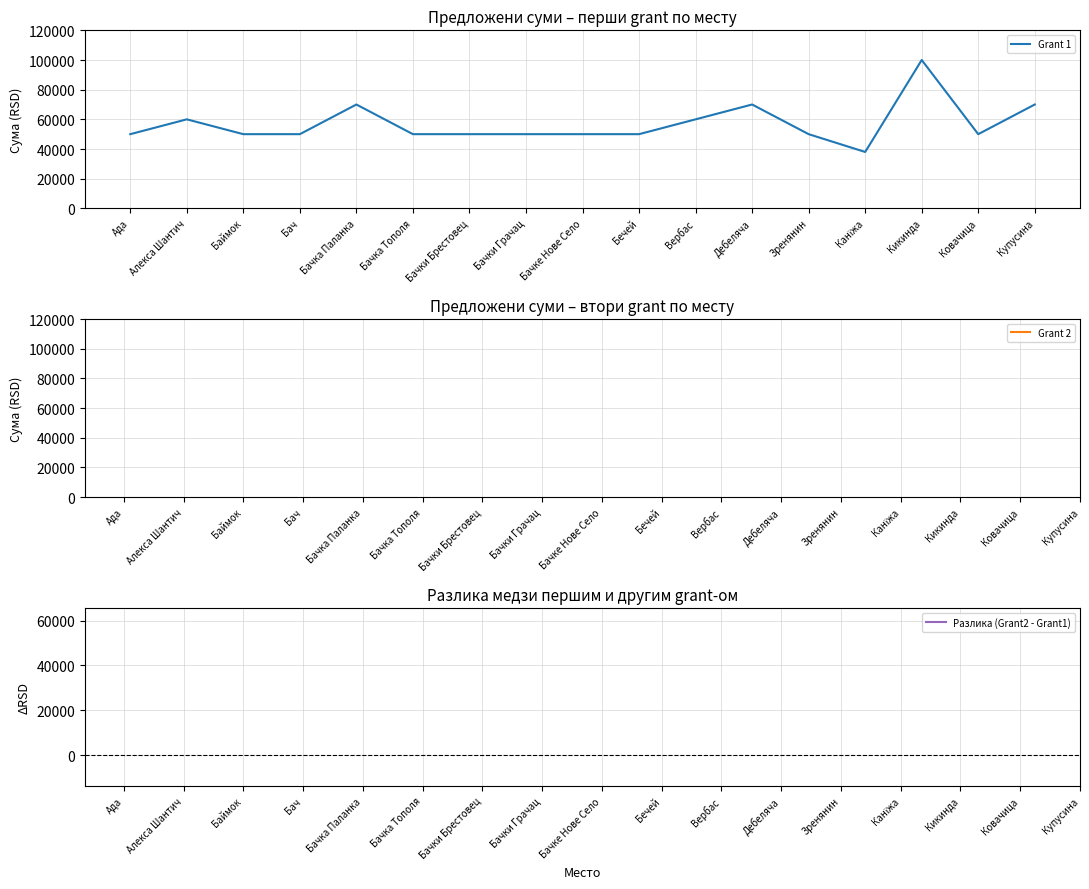

Does the chart have visible grid lines?

Yes